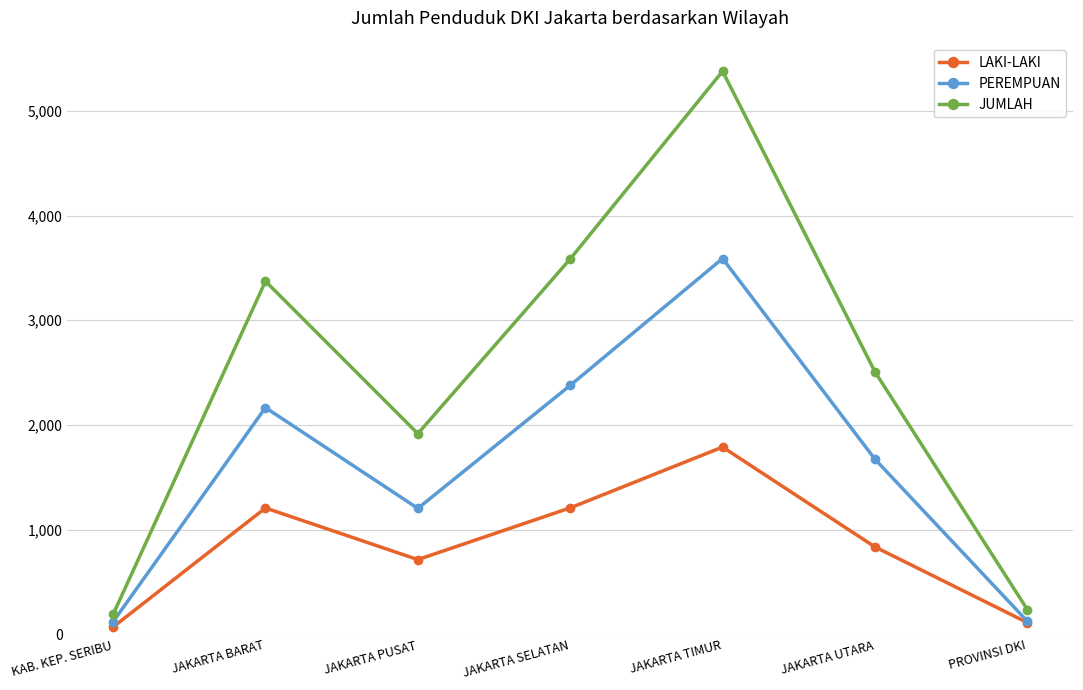

True or false: LAKI-LAKI and JUMLAH cross at least once.

False